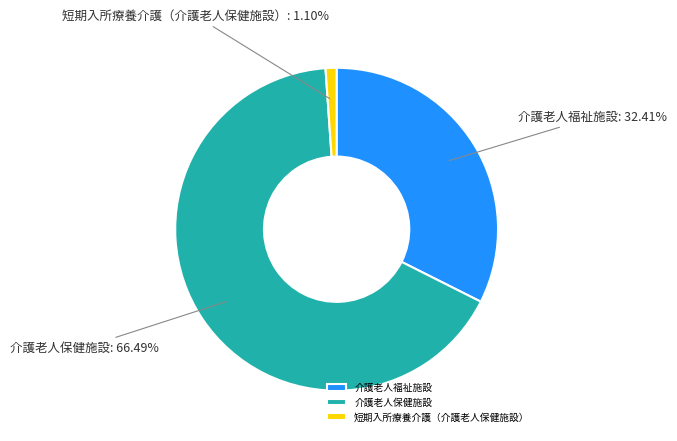

What percentage is the 介護老人福祉施設 slice, to the nearest percent?

32%